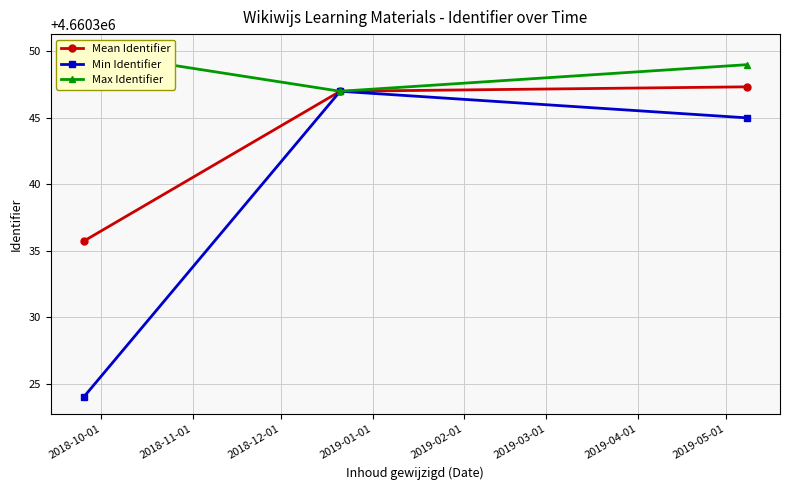

The value of Max Identifier at 2018-11-01 is 6137427.0. True or false?

False